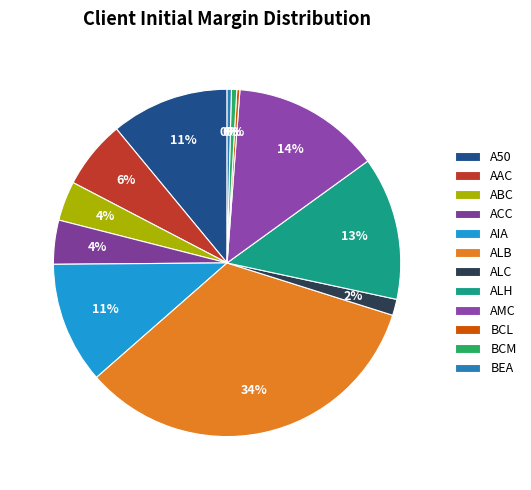

Rank the categories by value from highest to lowest.

ALB, AMC, ALH, AIA, A50, AAC, ACC, ABC, ALC, BCM, BEA, BCL